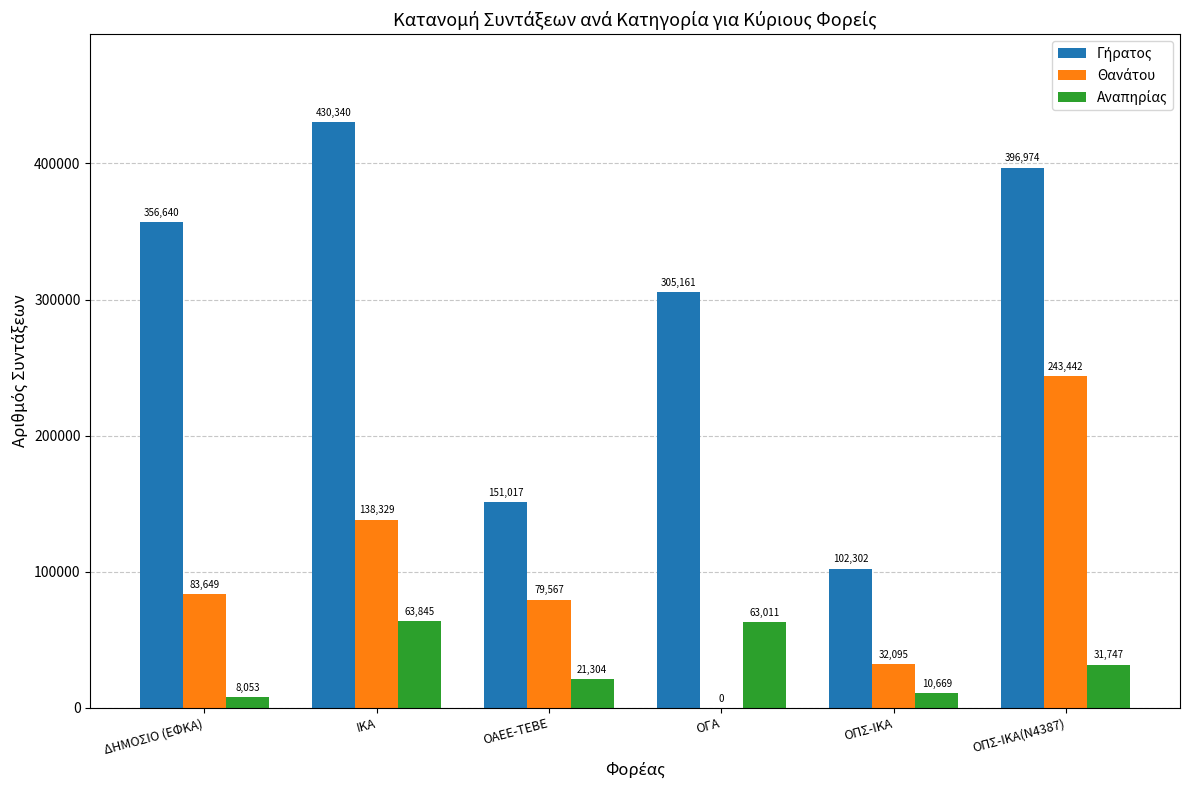

What is the greatest value displayed?

430340